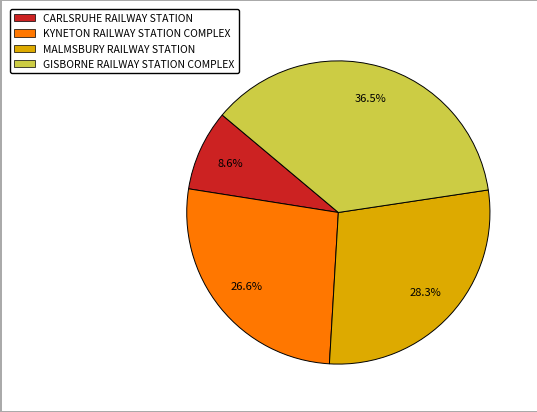

How many slices are in this pie chart?

4